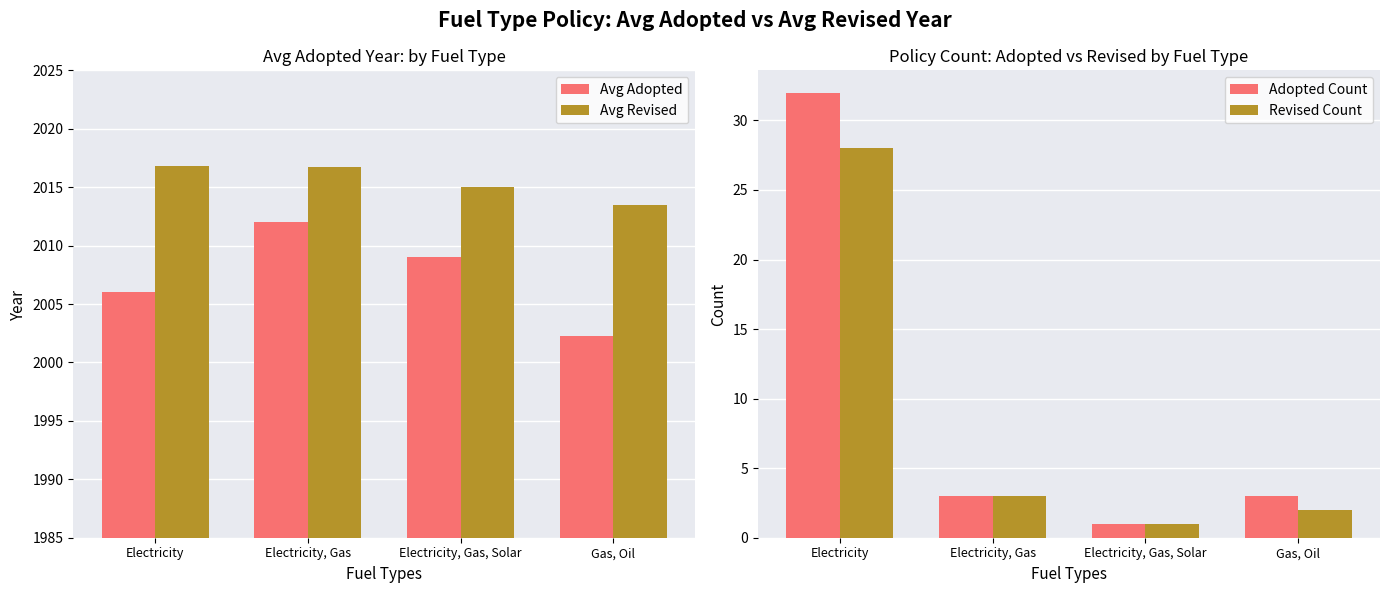

How many data points does each series have?

4